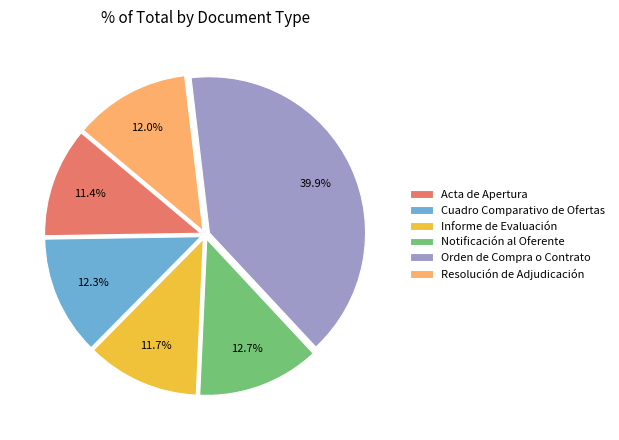

What is the largest slice in the pie chart?

Orden de Compra o Contrato